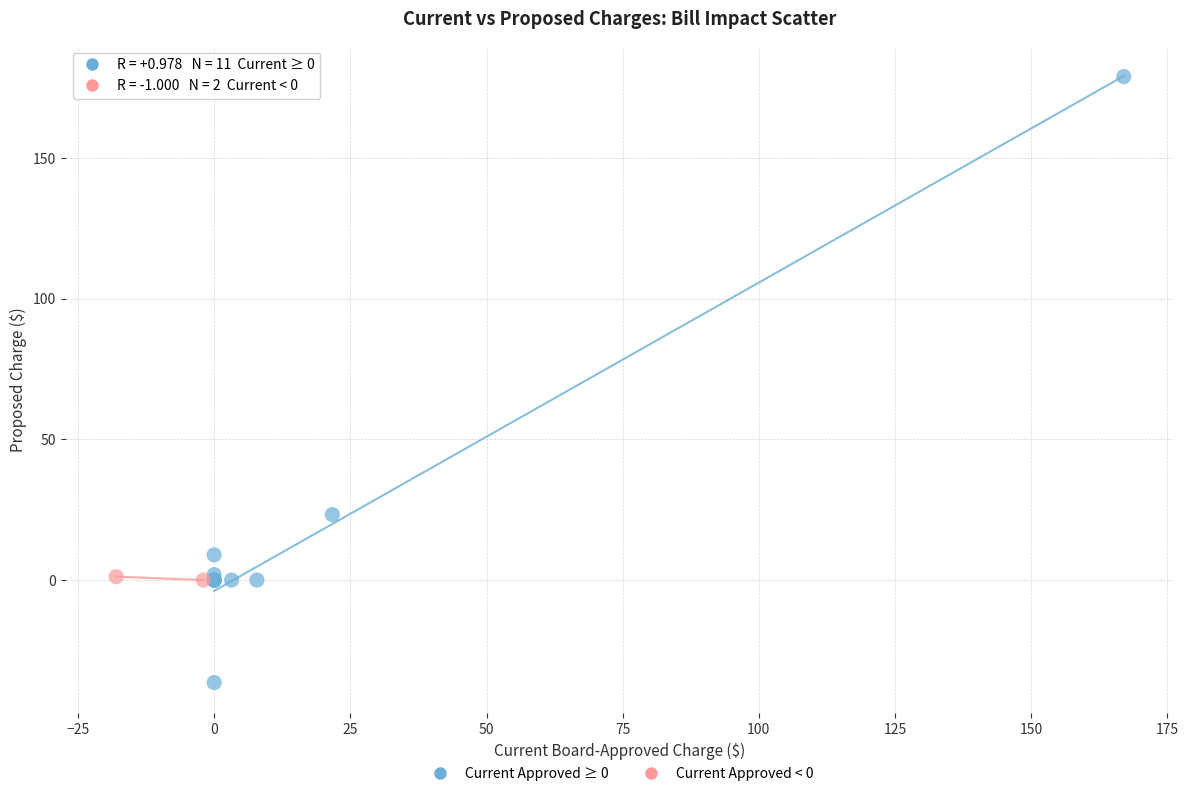

What are all the series names shown in the legend?

Current Approved ≥ 0, Current Approved < 0